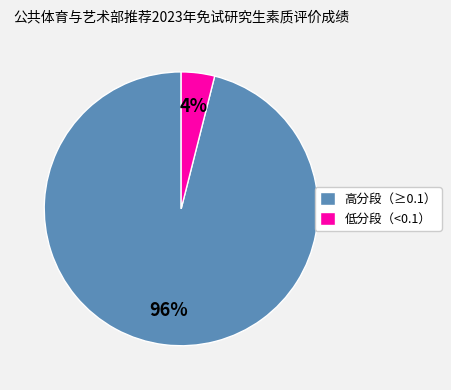

To the nearest percent, what is the difference between the 低分段（<0.1） and 高分段（≥0.1） slice percentages?

92%